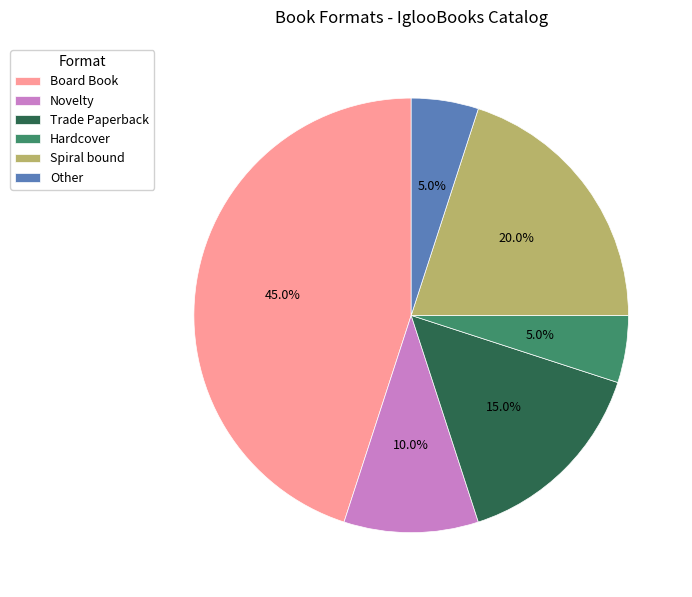

The Hardcover slice represents 13% of the pie. True or false?

False